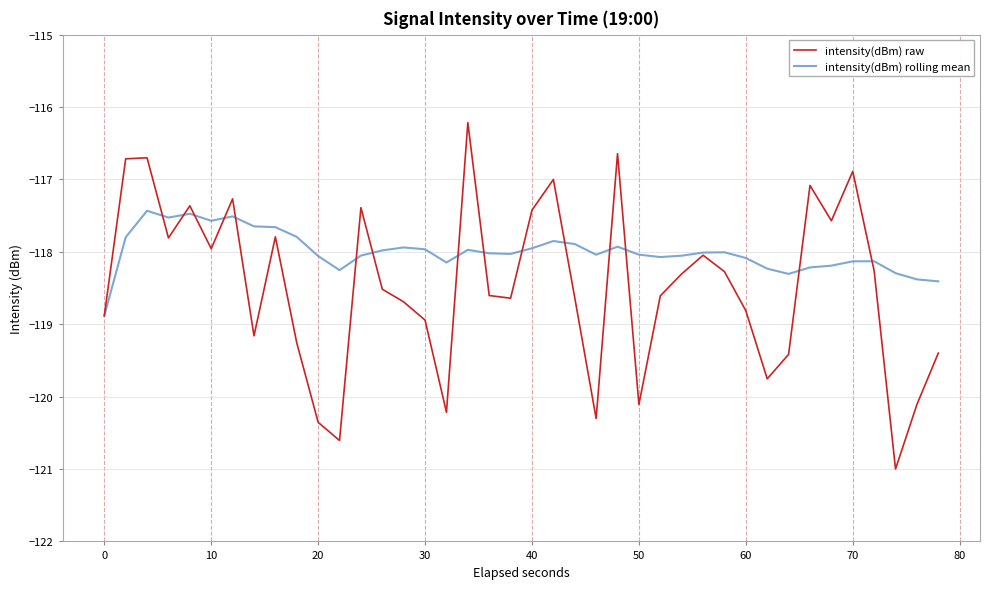

What is the difference between the second highest and minimum values in the intensity(dBm) raw series?

4.4